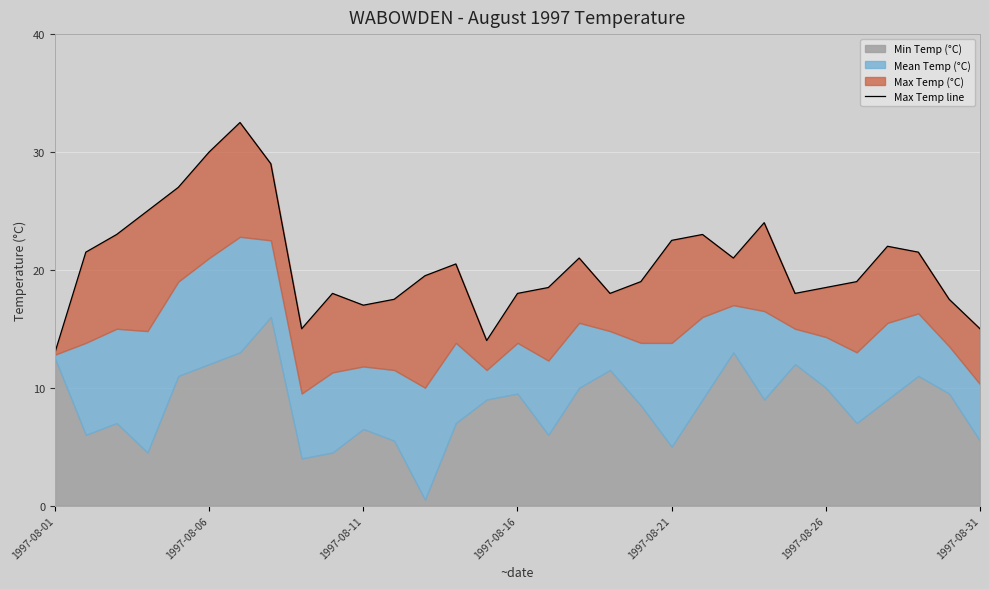

What is the sum of all values?

639.0